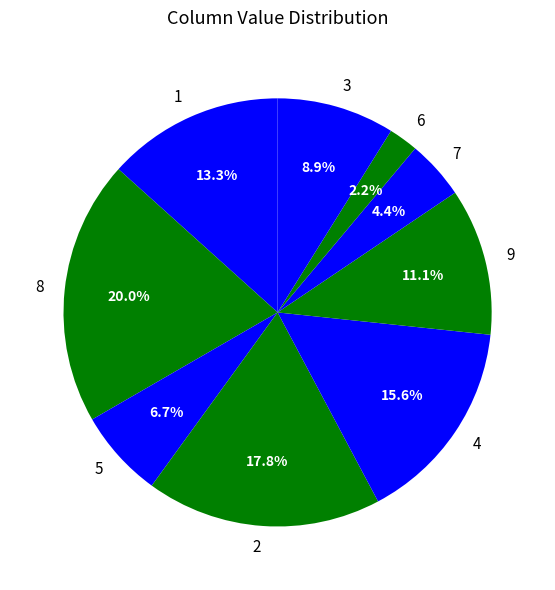

Do 3 and 4 together represent more than half of the pie?

No